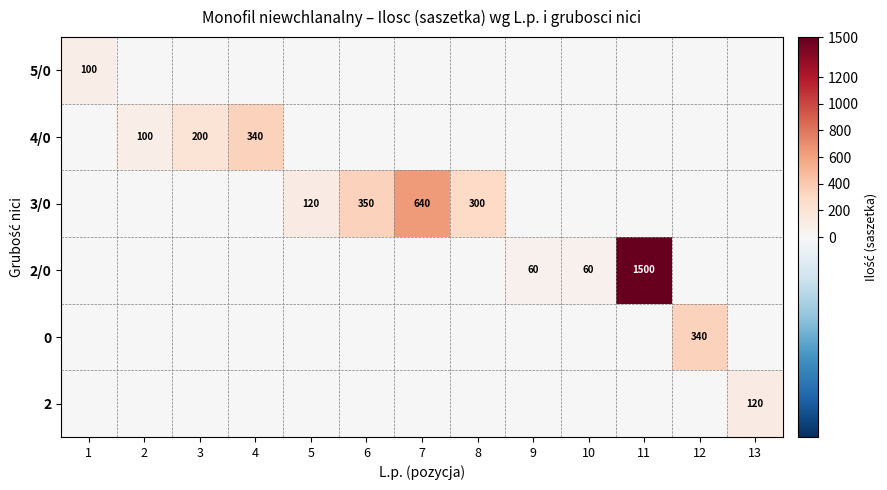

The 2 series shows 120 at 13. True or false?

True